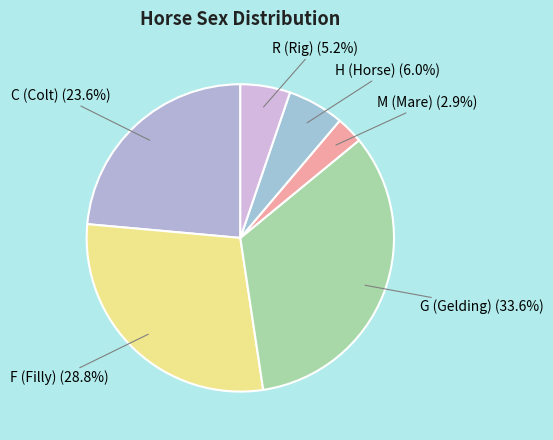

How many segments does this pie chart have?

6